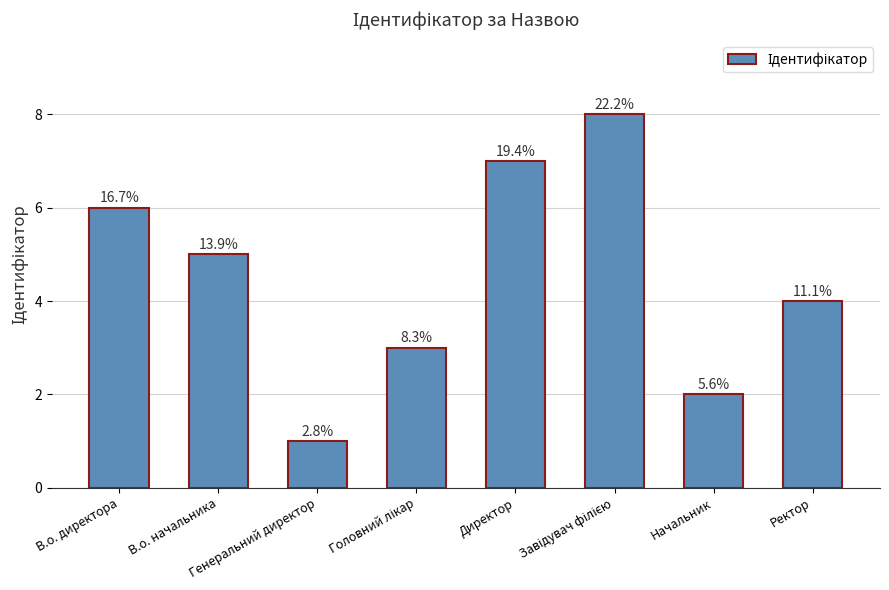

The value at Генеральний директор is 1. True or false?

True